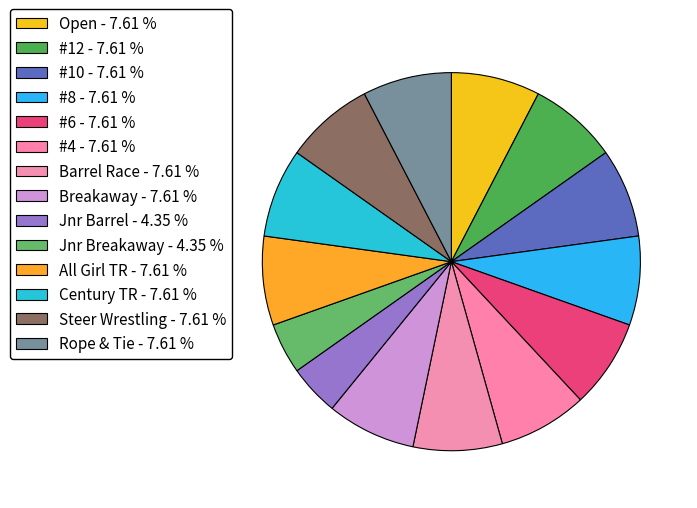

What portion of the pie excludes Rope & Tie?

92.4%